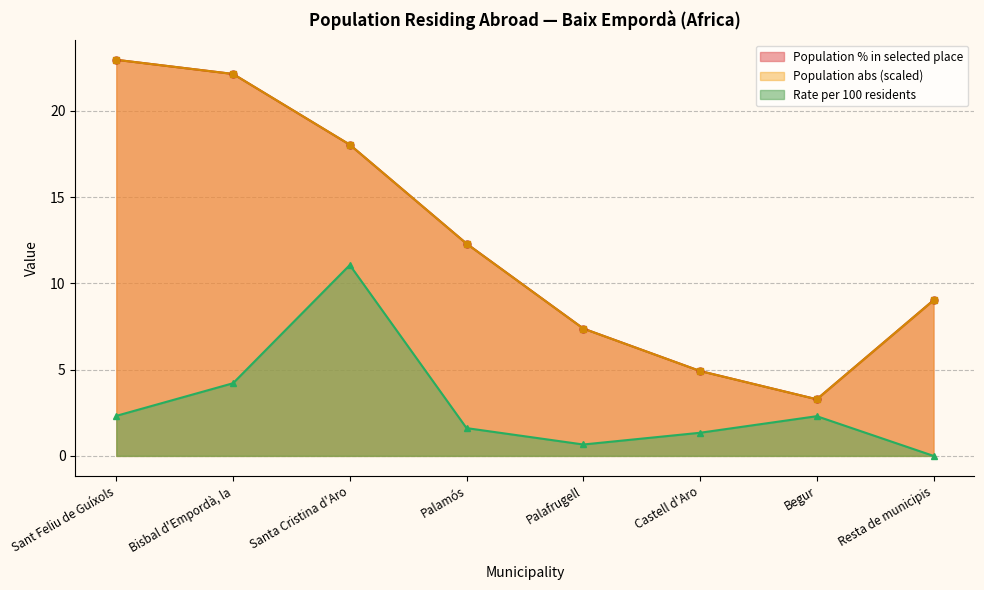

True or false: Rate per 100 and Population residing in the selected place (abs) intersect in this chart.

False